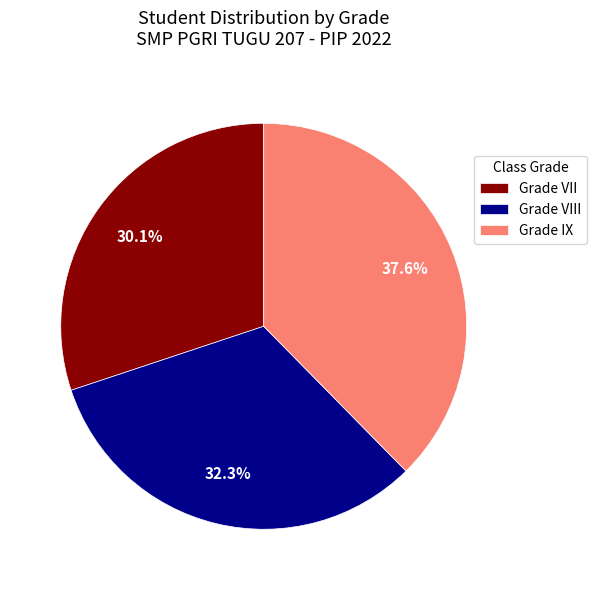

Rank the categories by value from highest to lowest.

Grade IX, Grade VIII, Grade VII